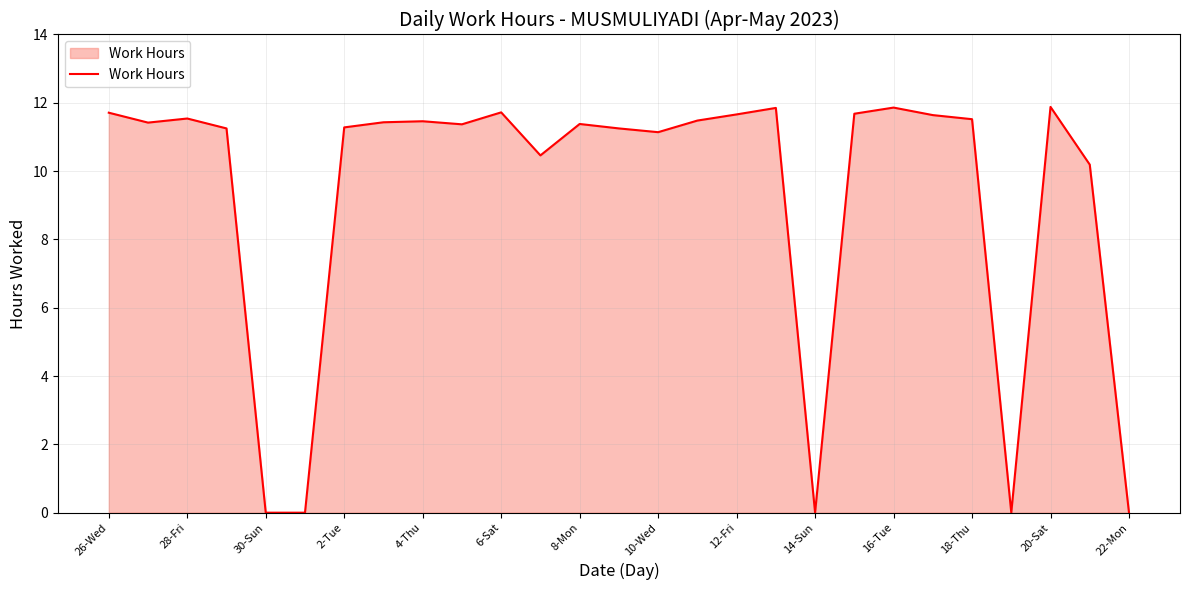

What is the difference between the maximum and minimum values?

11.9